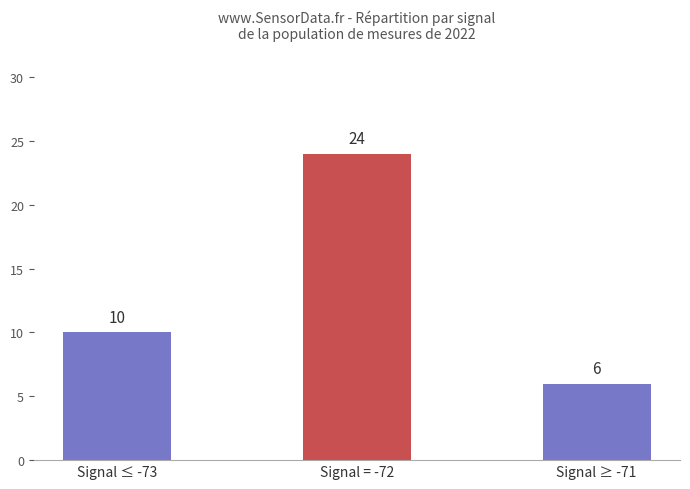

What is the difference between the maximum and second lowest values?

14